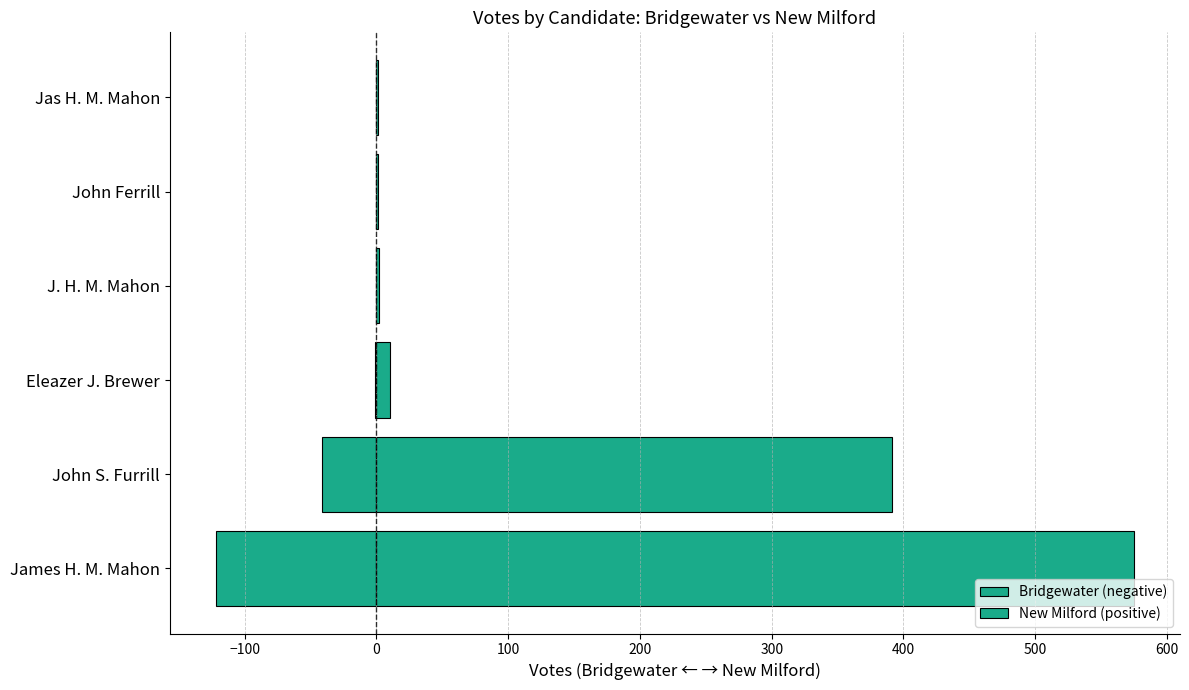

What is the difference between the Bridgewater (negative) values at Jas H. M. Mahon and James H. M. Mahon?

122